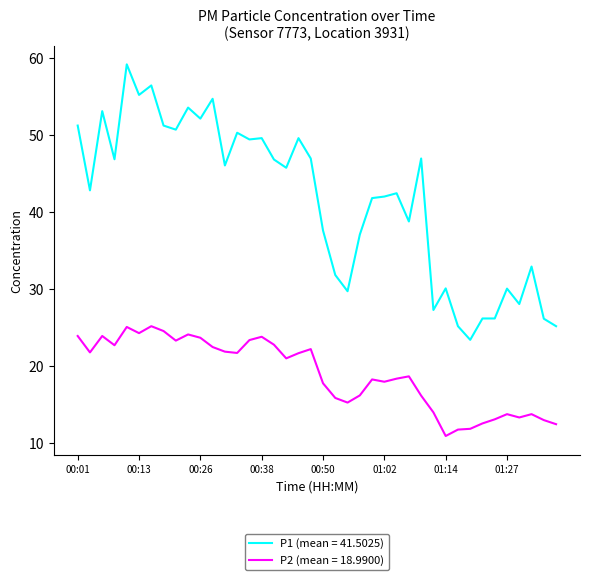

What is the smallest value displayed?

11.0